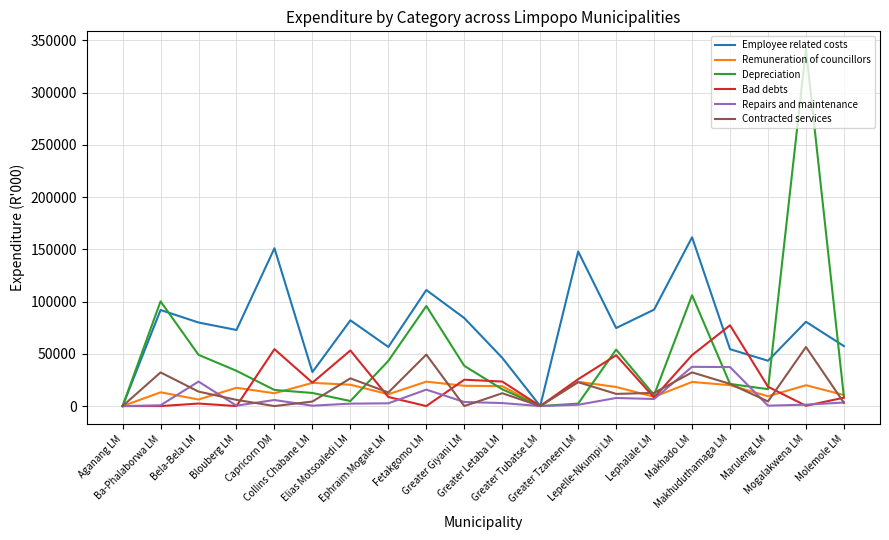

Which category has the highest value across all series?

Mogalakwena LM